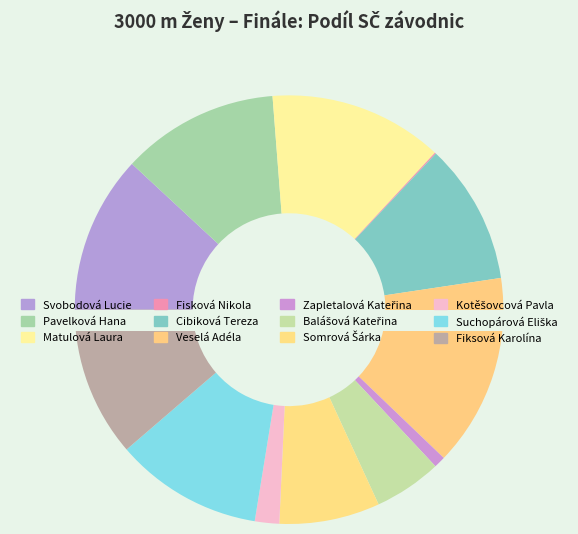

Which has a higher value, Pavelková Hana or Fiksová Karolína?

Pavelková Hana